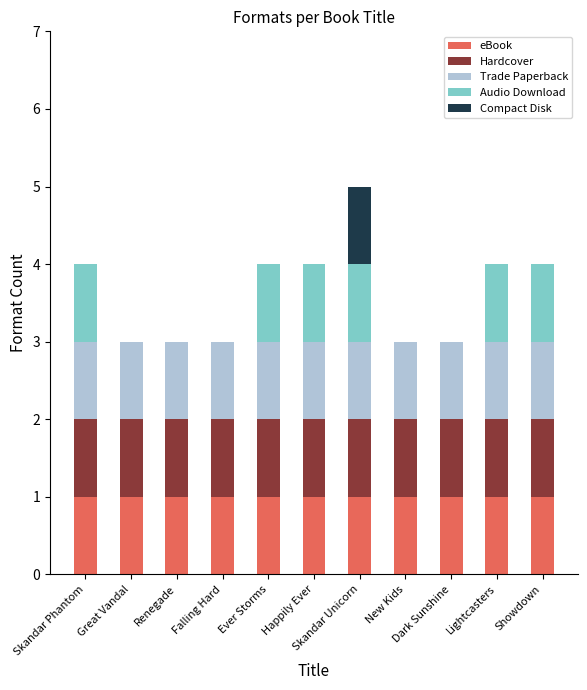

What are all the series names shown in the legend?

eBook, Hardcover, Trade Paperback, Audio Download, Compact Disk